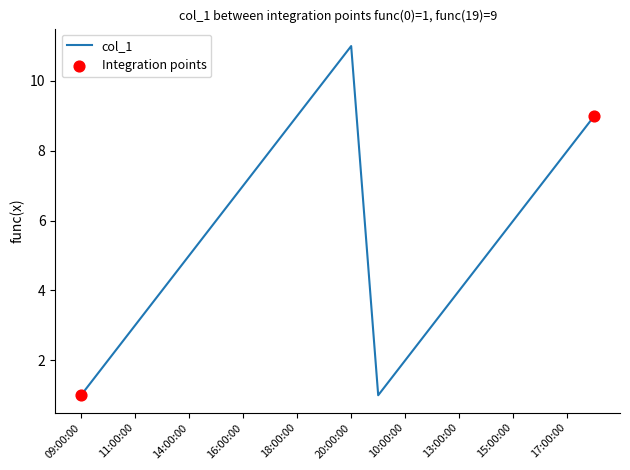

What is the greatest value displayed?

11